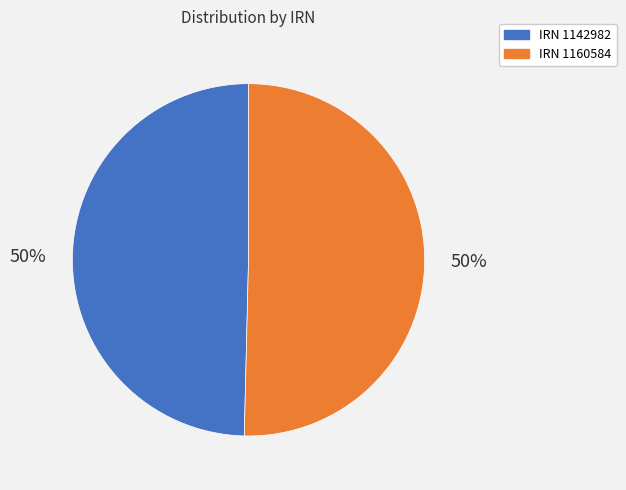

To the nearest percent, what is the combined percentage of IRN 1160584 and IRN 1142982?

100%